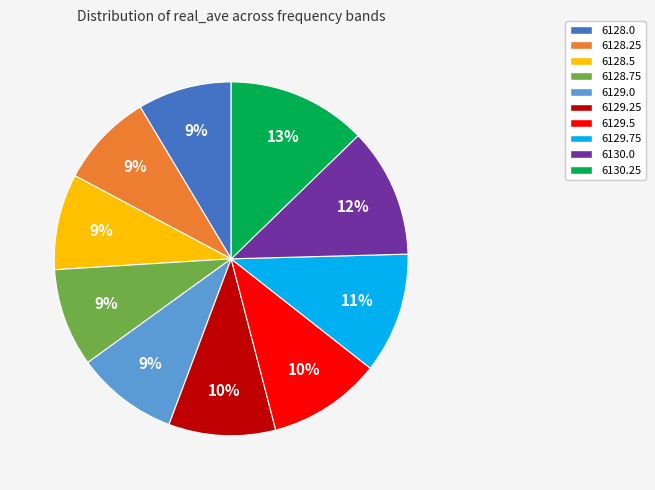

True or false: 6130.25 accounts for 13% of the total.

True